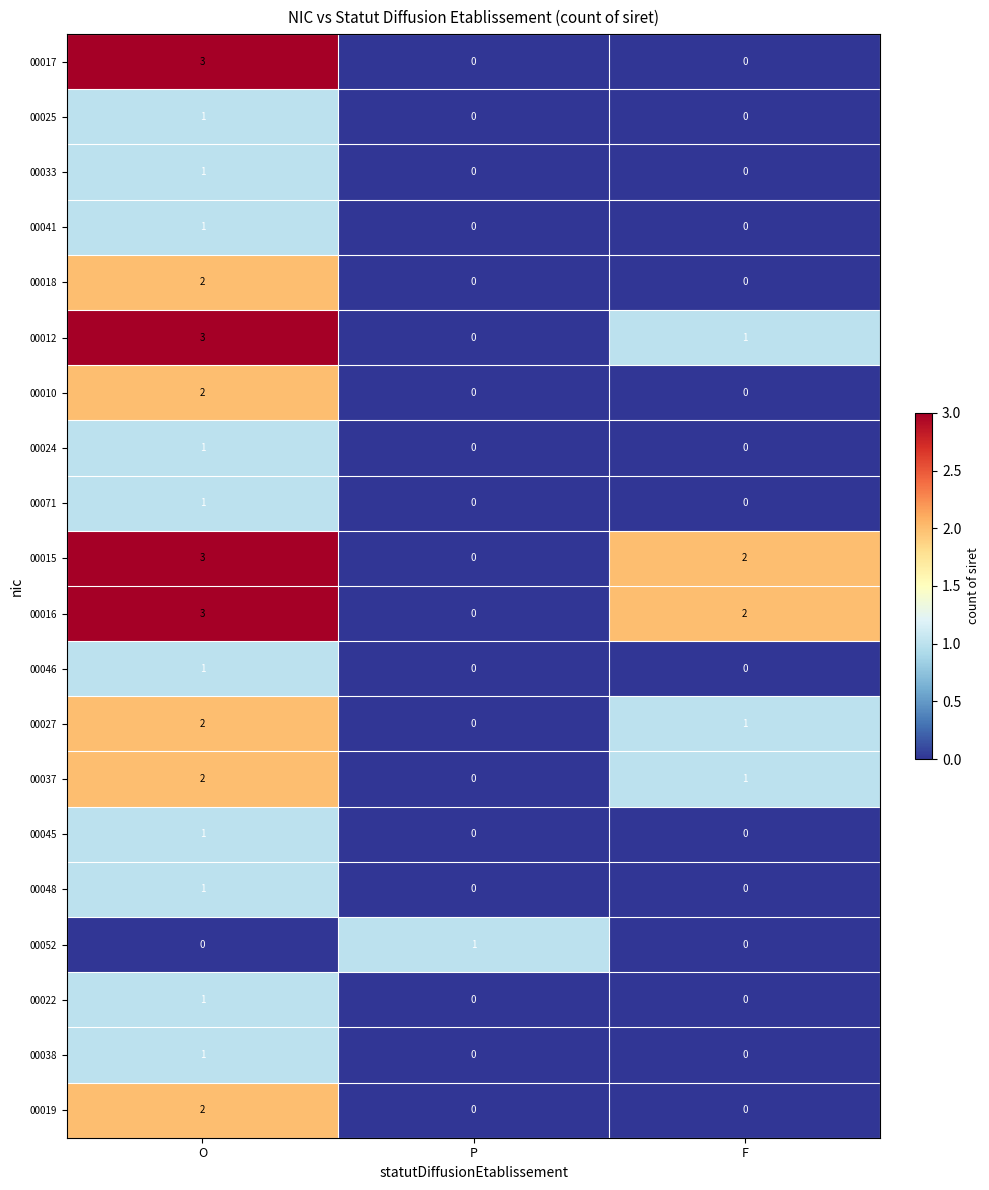

At which label does 00016 reach its peak?

O